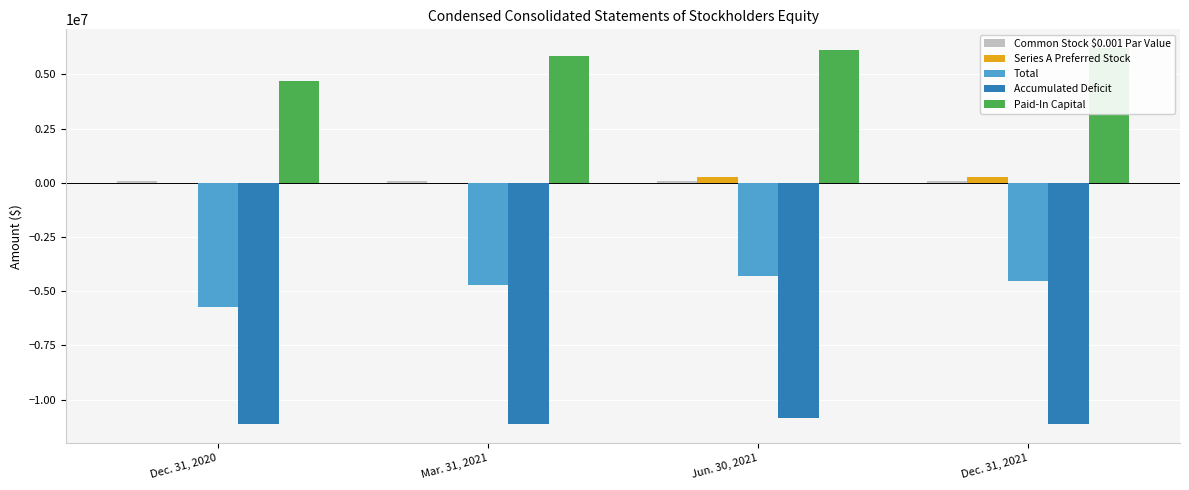

What is the difference between the Accumulated Deficit values at Jun. 30, 2021 and Mar. 31, 2021?

305147